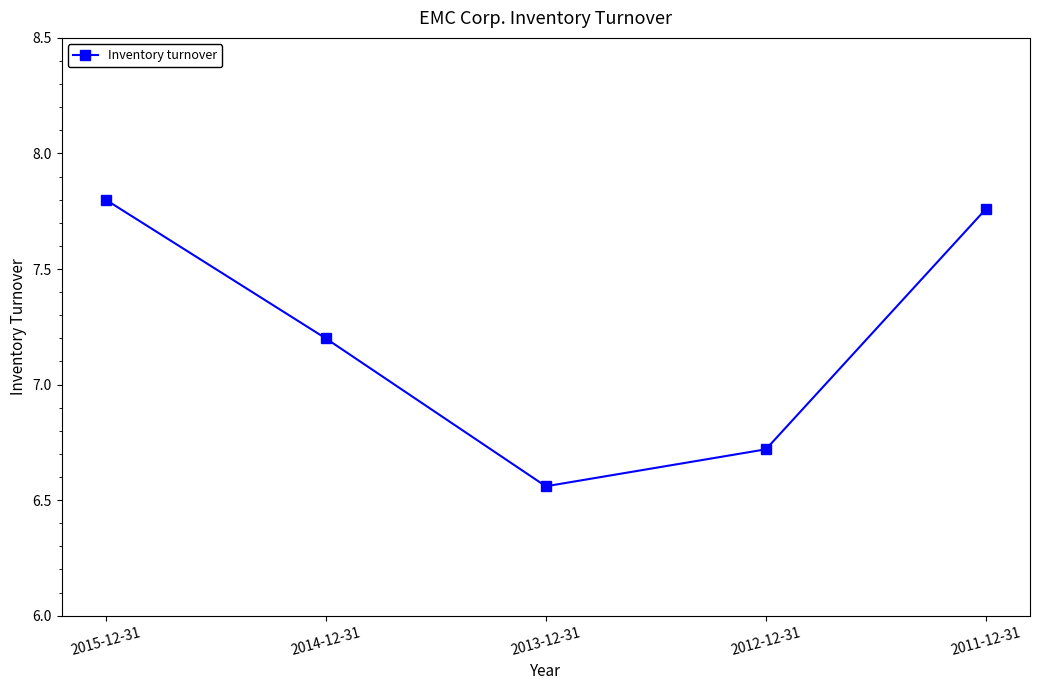

The value at 2013-12-31 is 2.5. True or false?

False